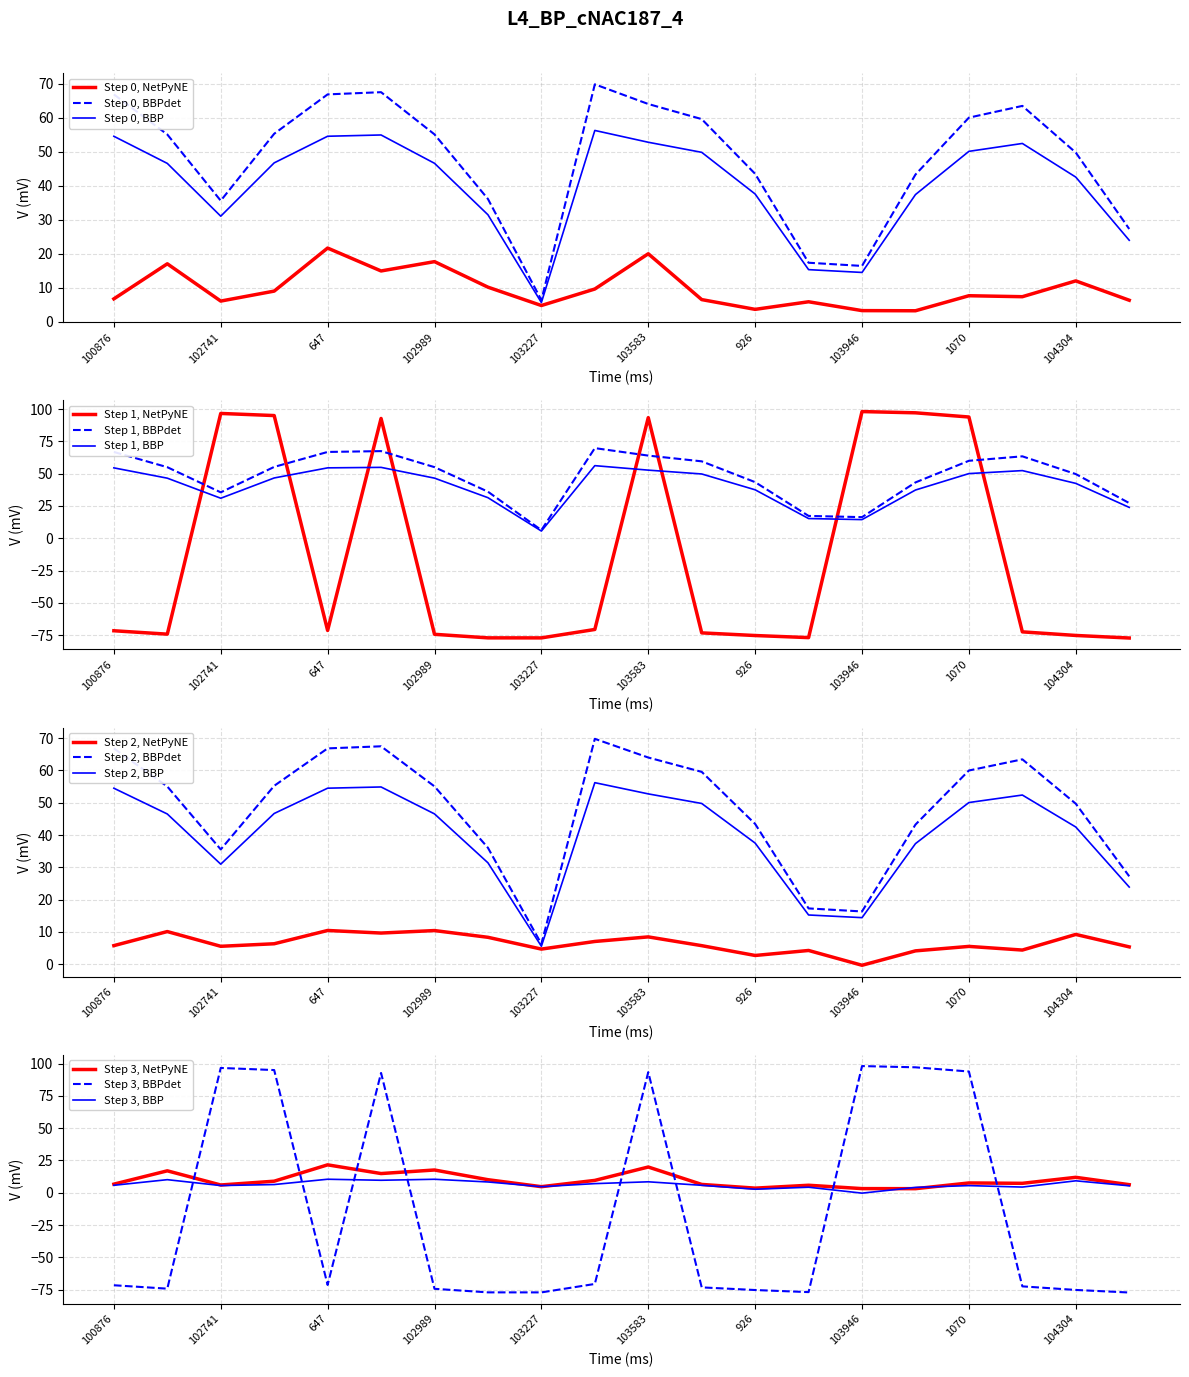

What is the label of the 6th point from the left?

665